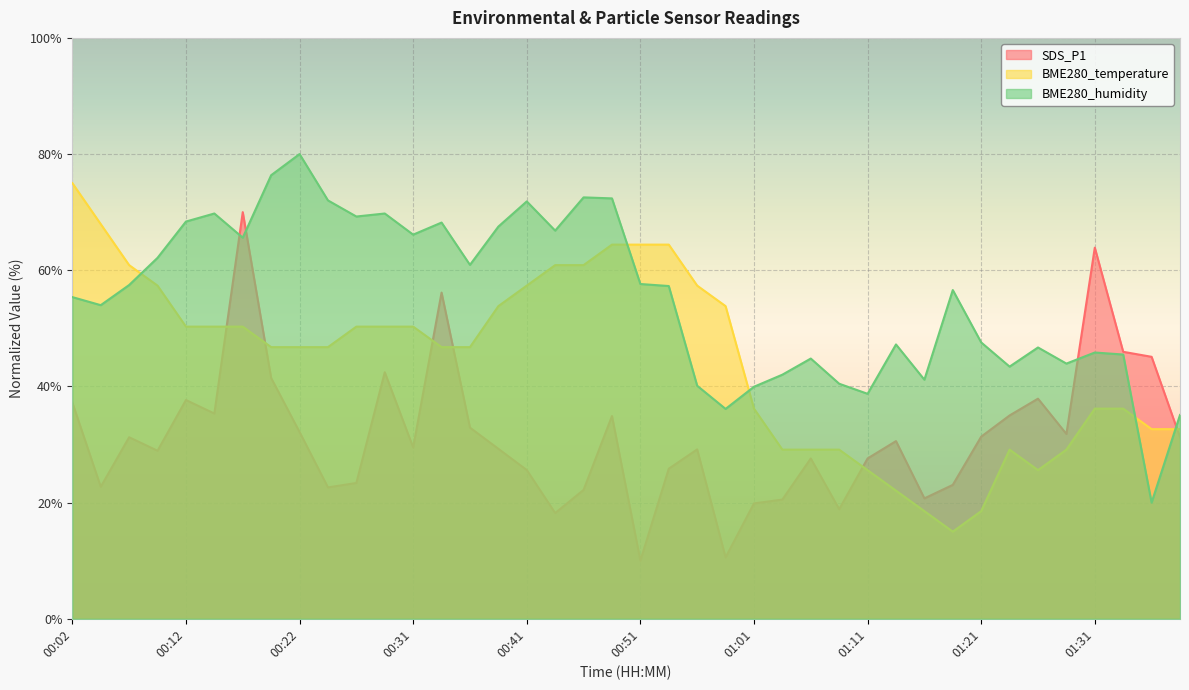

What is the sum of the BME280_temperature values at 00:54 and 00:14?

114.7